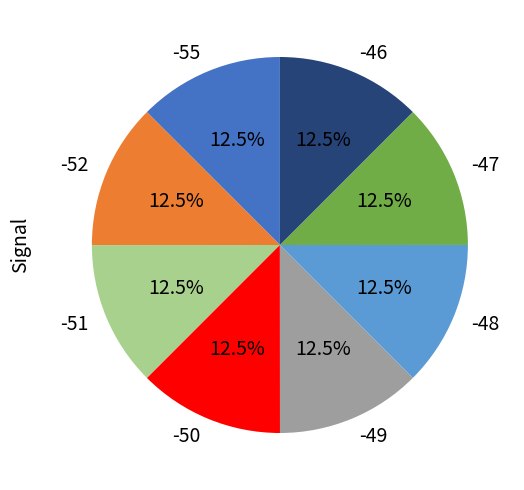

To the nearest percent, what is the combined percentage of -49 and -47?

25%